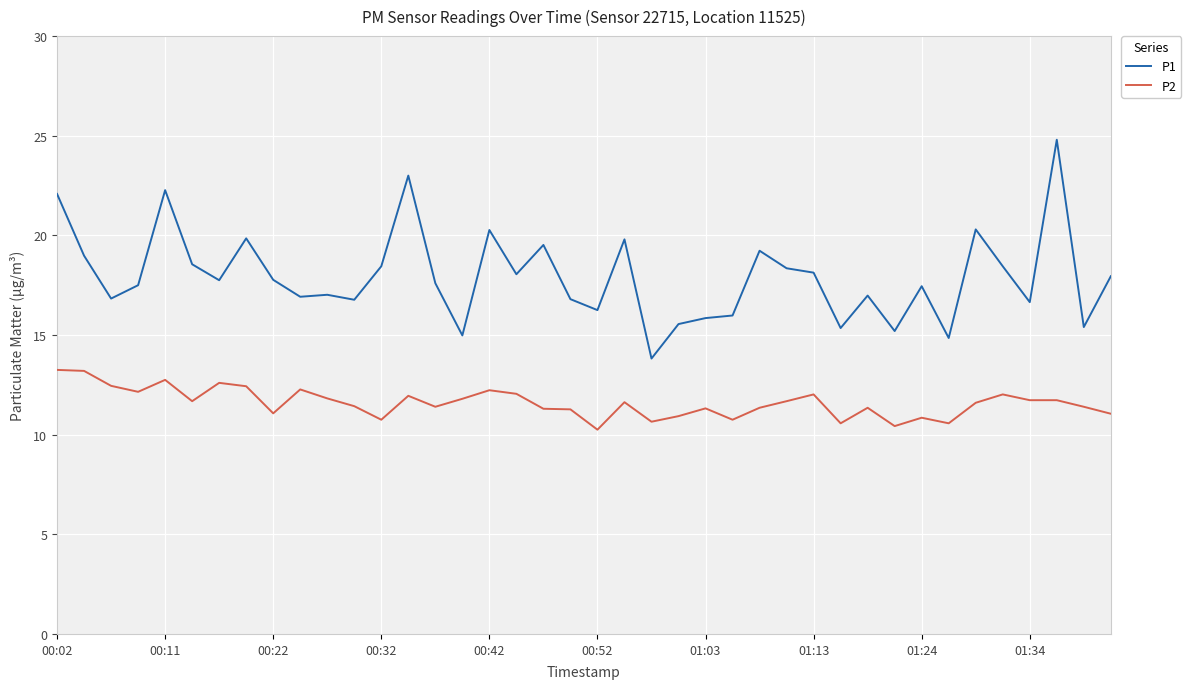

What is the greatest value displayed?

24.8